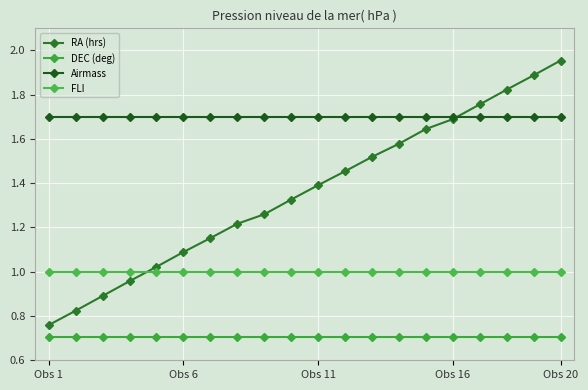

What is the value of the RA (hrs) point at the 1st from the left?

0.8